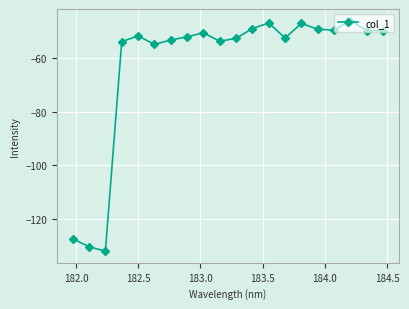

What is the average value?

-62.6